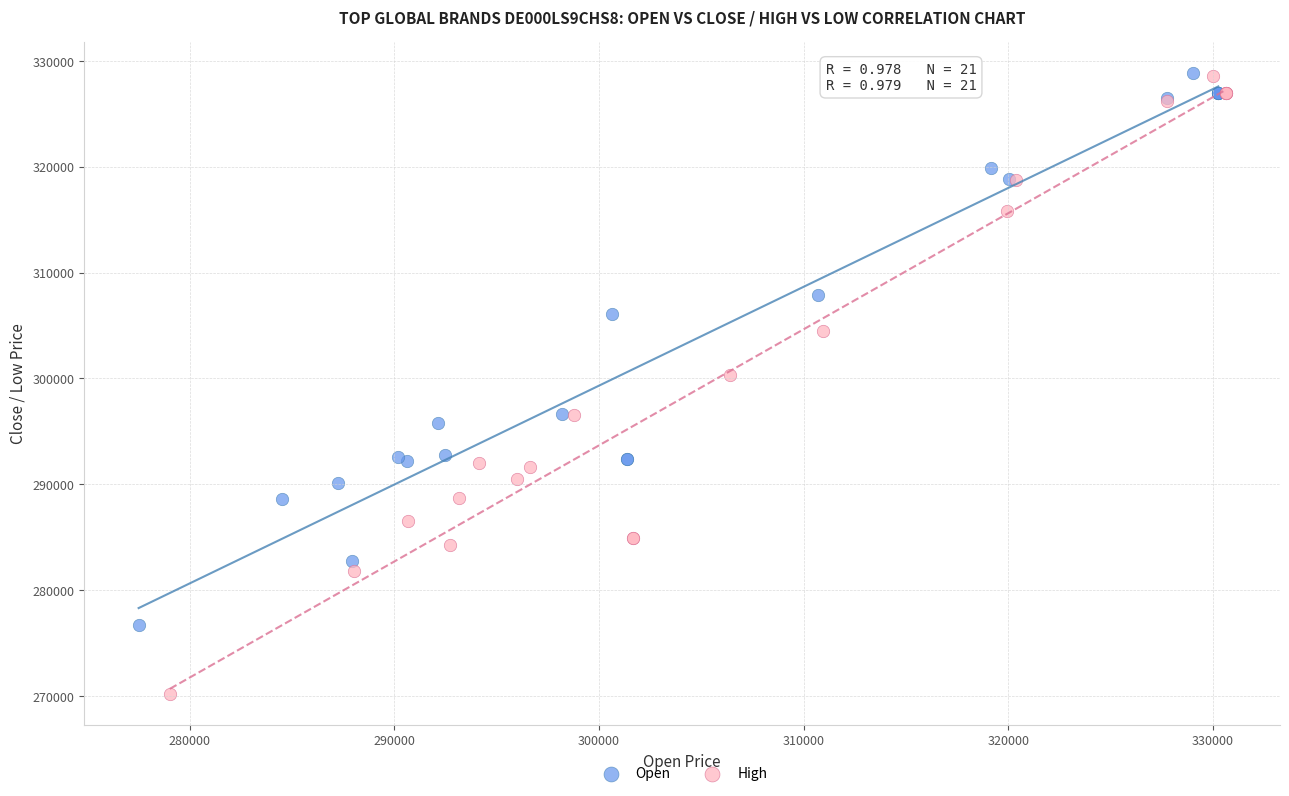

What are all the series names shown in the legend?

Open, High